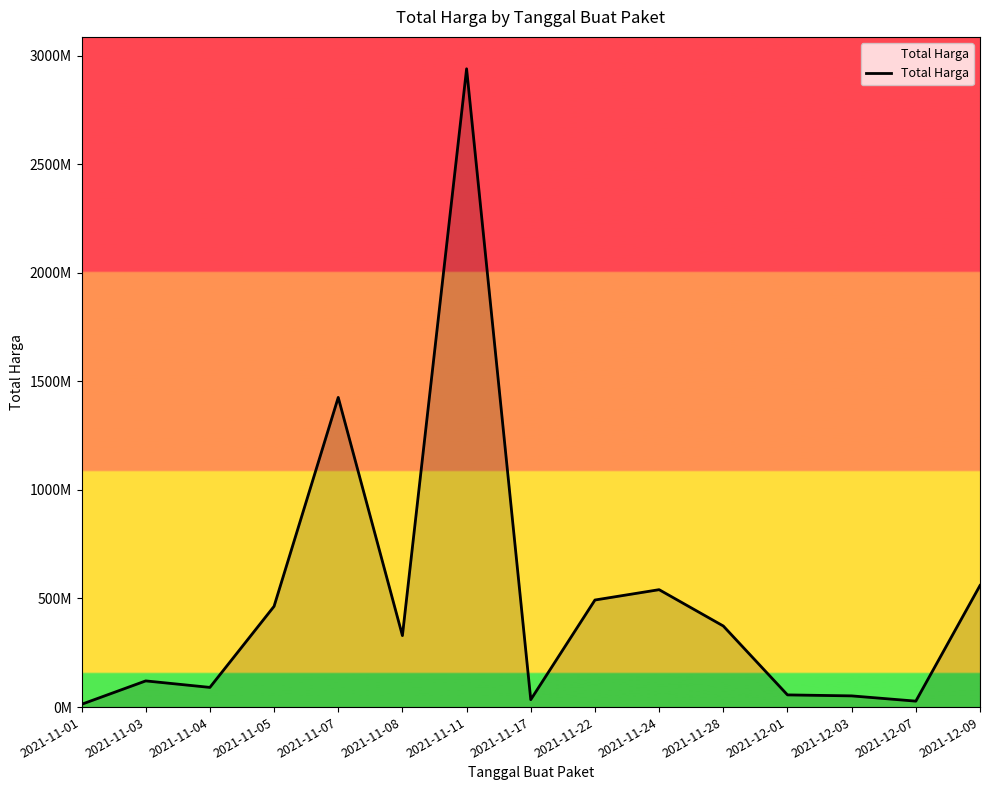

Does the chart display data point markers on the line(s)?

No